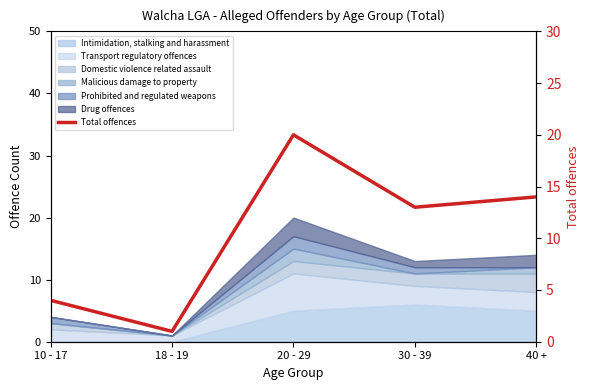

What is the minimum value shown in the chart?

1